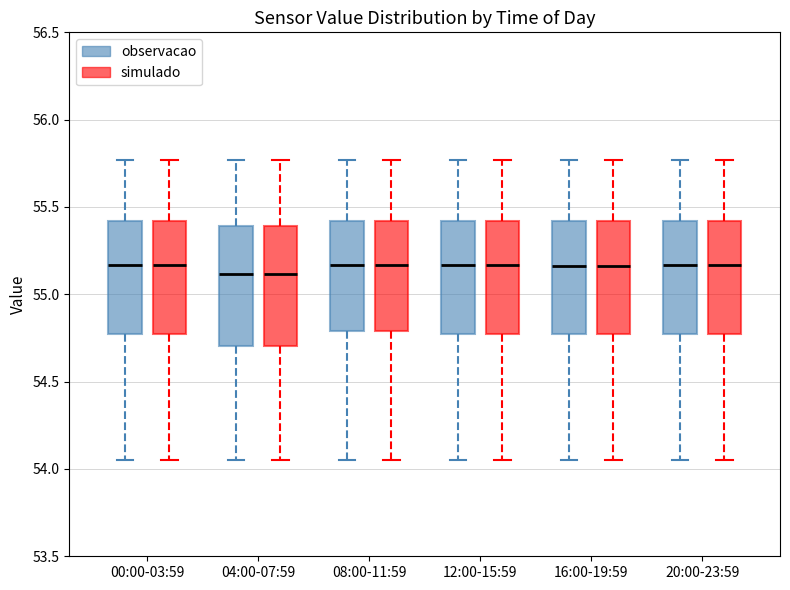

Reading left to right, read every box against the y-axis: the position of its median line, the range the box covers, and the ends of its whiskers. The values are not printed on the chart, so give them approximately, as read against the axis.

00:00-03:59 (observacao): median 55.15, box 54.75 to 55.40, whiskers 54.05 to 55.75
00:00-03:59 (simulado): median 55.15, box 54.75 to 55.40, whiskers 54.05 to 55.75
04:00-07:59 (observacao): median 55.10, box 54.70 to 55.40, whiskers 54.05 to 55.75
04:00-07:59 (simulado): median 55.10, box 54.70 to 55.40, whiskers 54.05 to 55.75
08:00-11:59 (observacao): median 55.15, box 54.80 to 55.40, whiskers 54.05 to 55.75
08:00-11:59 (simulado): median 55.15, box 54.80 to 55.40, whiskers 54.05 to 55.75
12:00-15:59 (observacao): median 55.15, box 54.75 to 55.40, whiskers 54.05 to 55.75
12:00-15:59 (simulado): median 55.15, box 54.75 to 55.40, whiskers 54.05 to 55.75
16:00-19:59 (observacao): median 55.15, box 54.75 to 55.40, whiskers 54.05 to 55.75
16:00-19:59 (simulado): median 55.15, box 54.75 to 55.40, whiskers 54.05 to 55.75
20:00-23:59 (observacao): median 55.15, box 54.75 to 55.40, whiskers 54.05 to 55.75
20:00-23:59 (simulado): median 55.15, box 54.75 to 55.40, whiskers 54.05 to 55.75